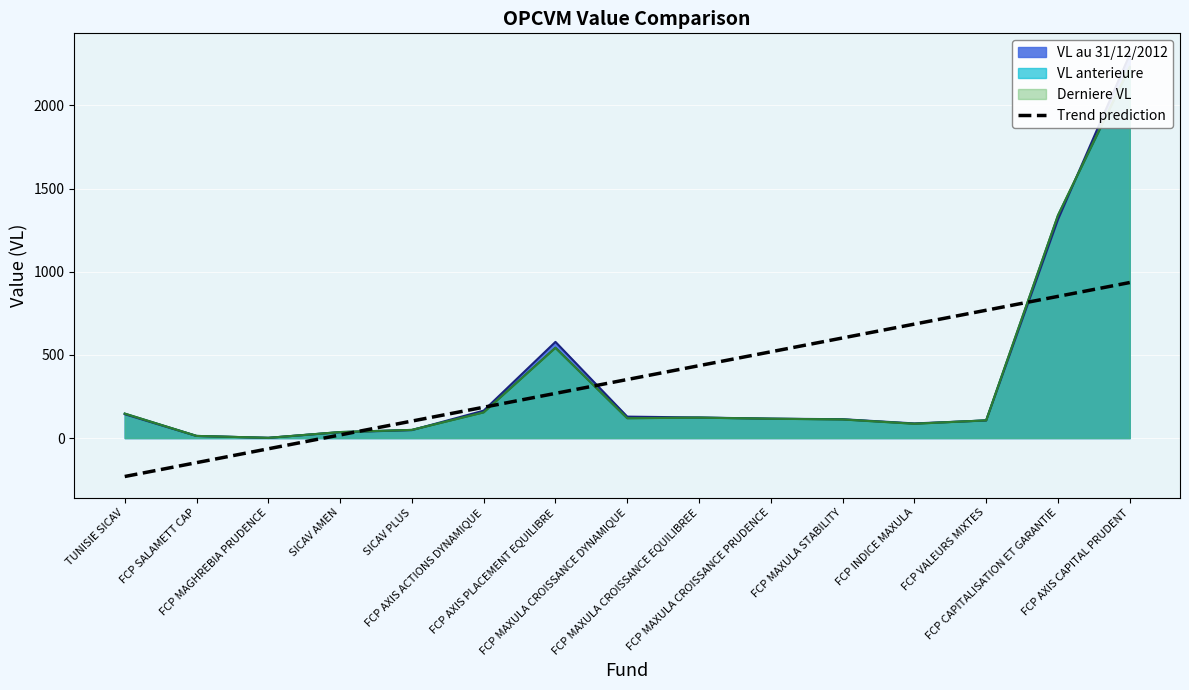

What is the difference between the maximum and minimum values?

1166.3